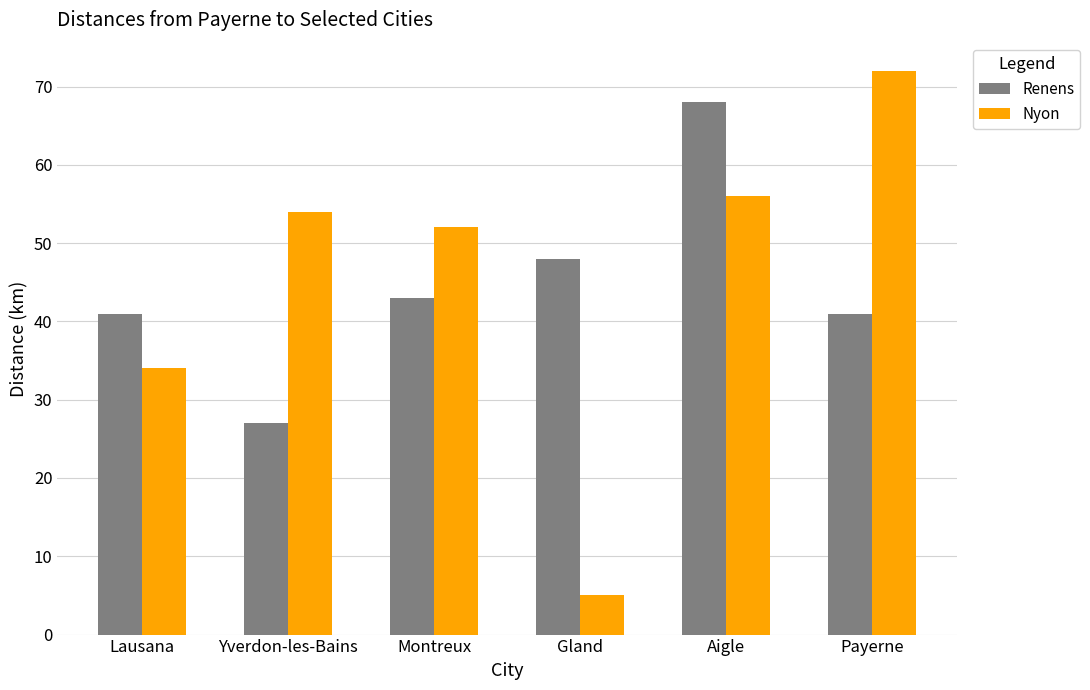

The value of Nyon at Lausana is 34. True or false?

True